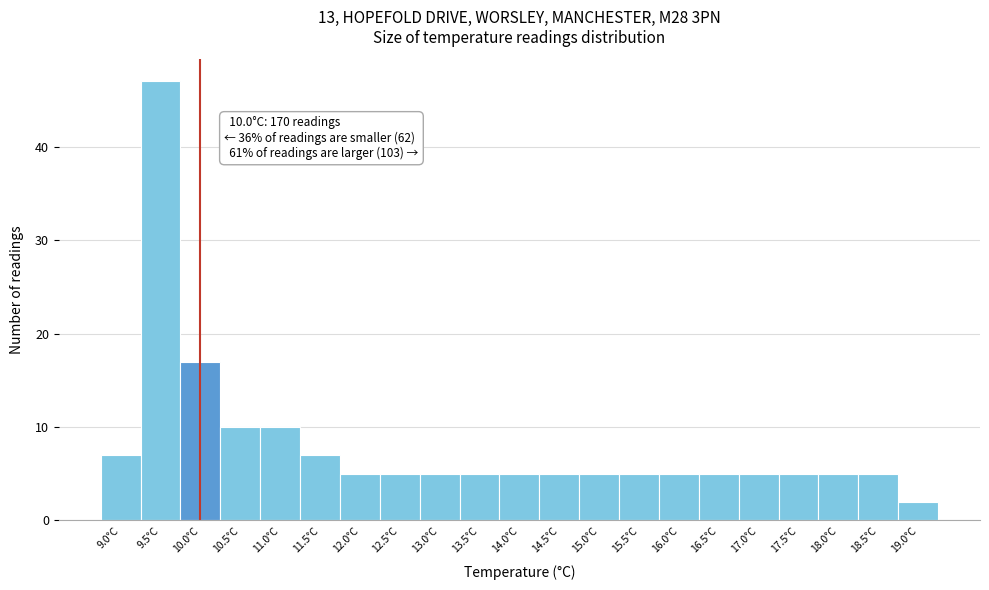

Which range on the x-axis has the tallest bar?

9.25 to 9.75